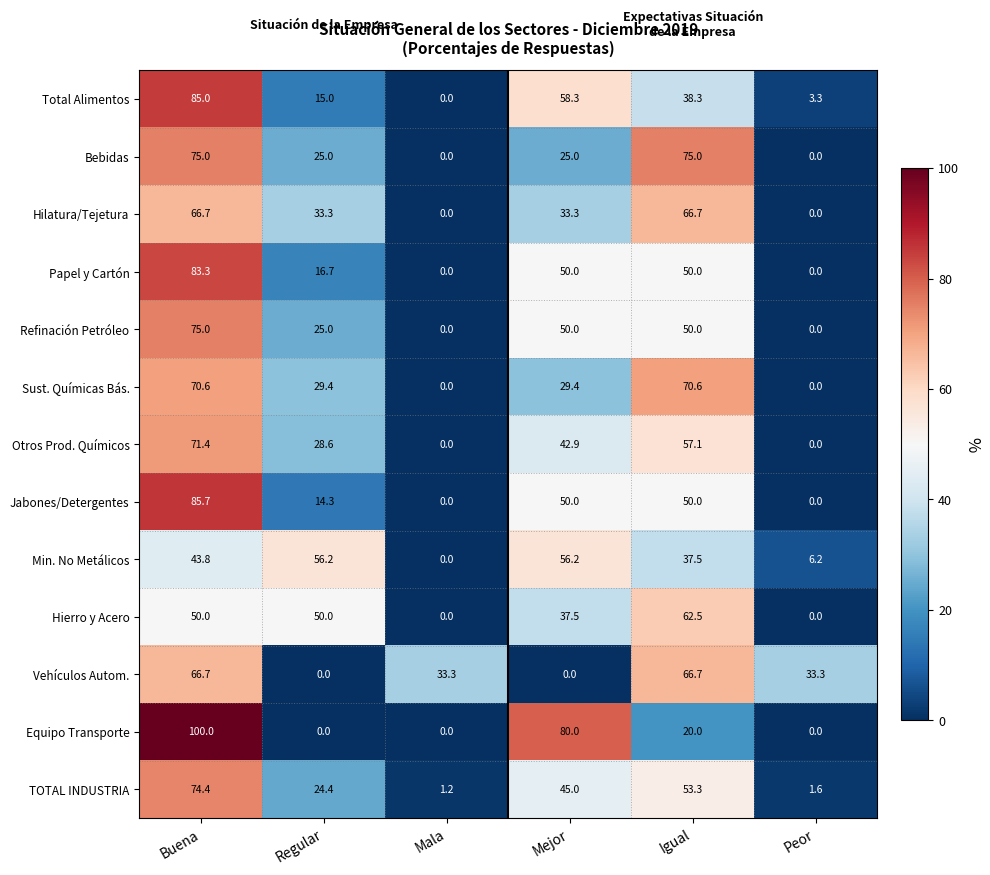

Which label corresponds to the largest value in the chart?

Buena